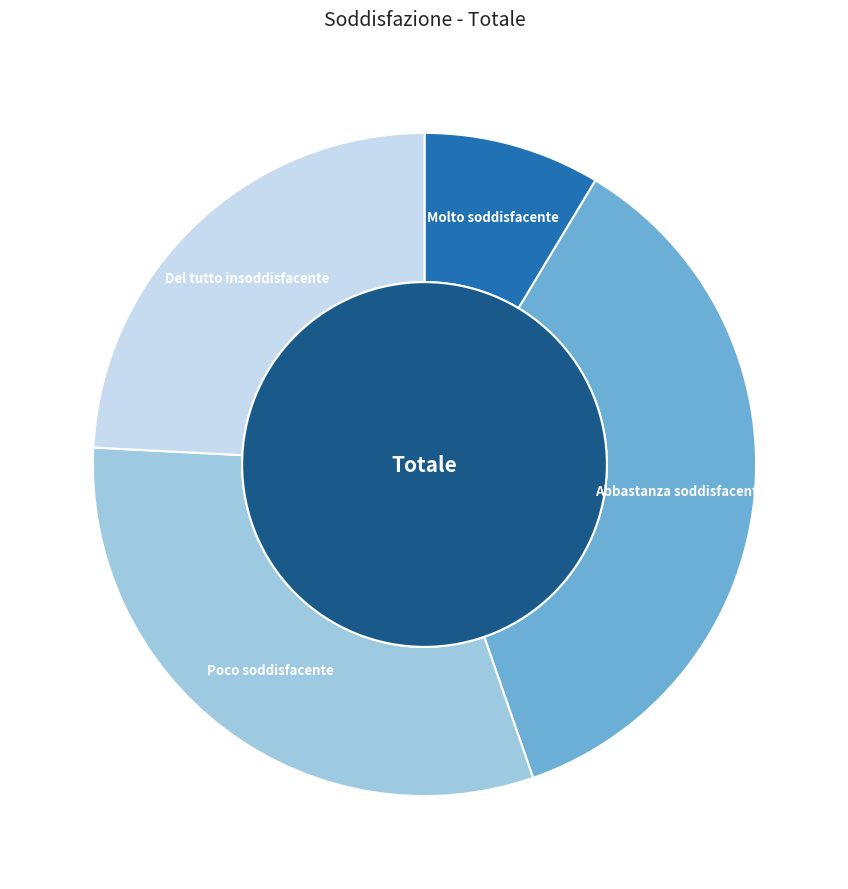

To the nearest percent, what portion does Abbastanza soddisfacente represent?

36%